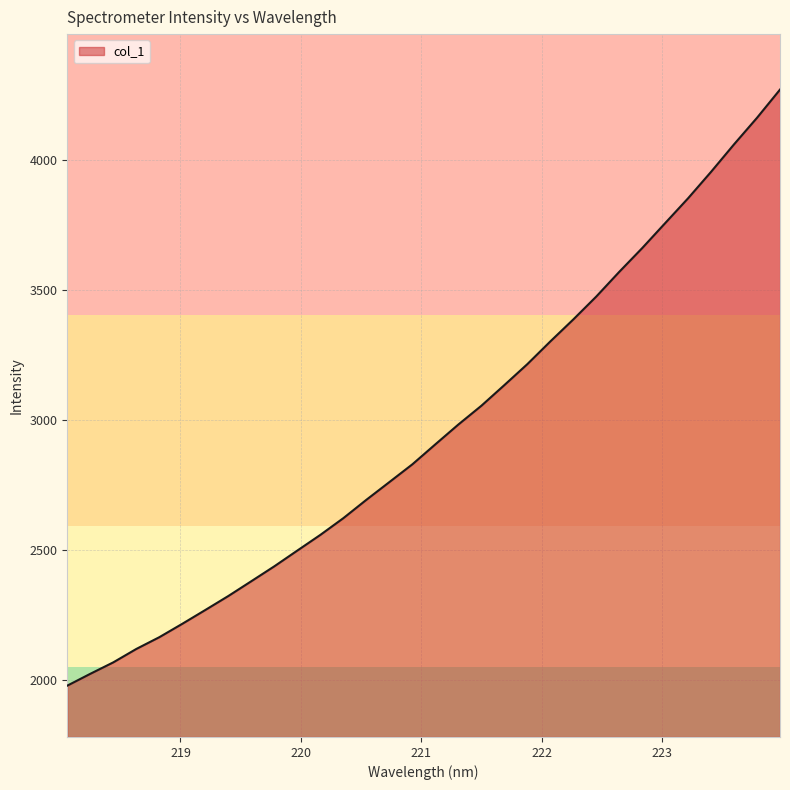

What is the difference between the maximum and minimum values?

2295.5